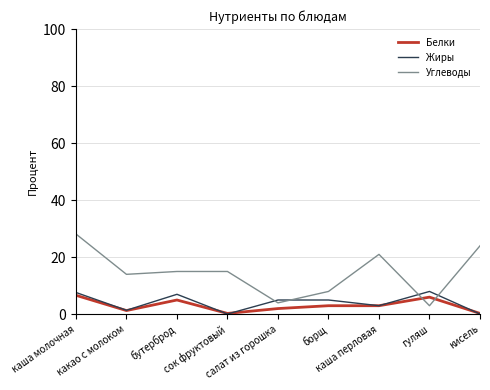

Which series has the largest range (max minus min)?

Углеводы